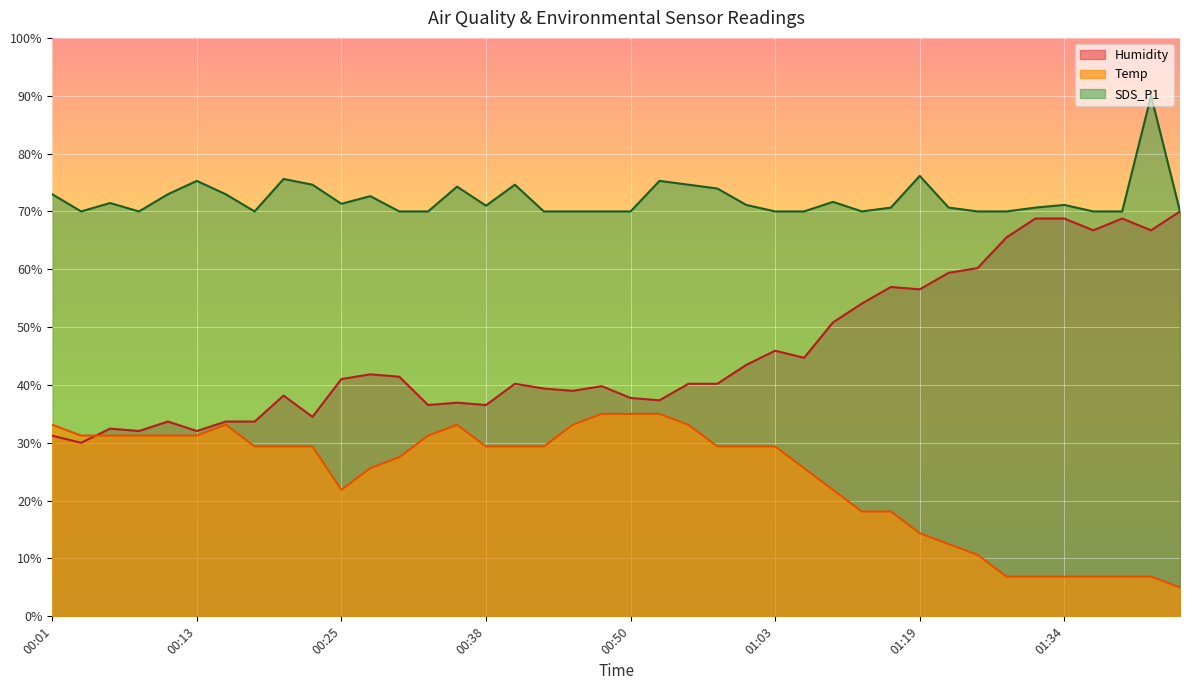

True or false: Humidity and Temp intersect in this chart.

True